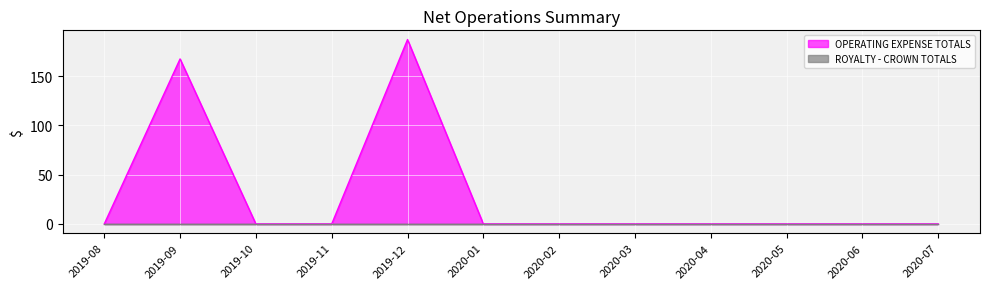

True or false: the data has more than 2 interior local peaks.

False